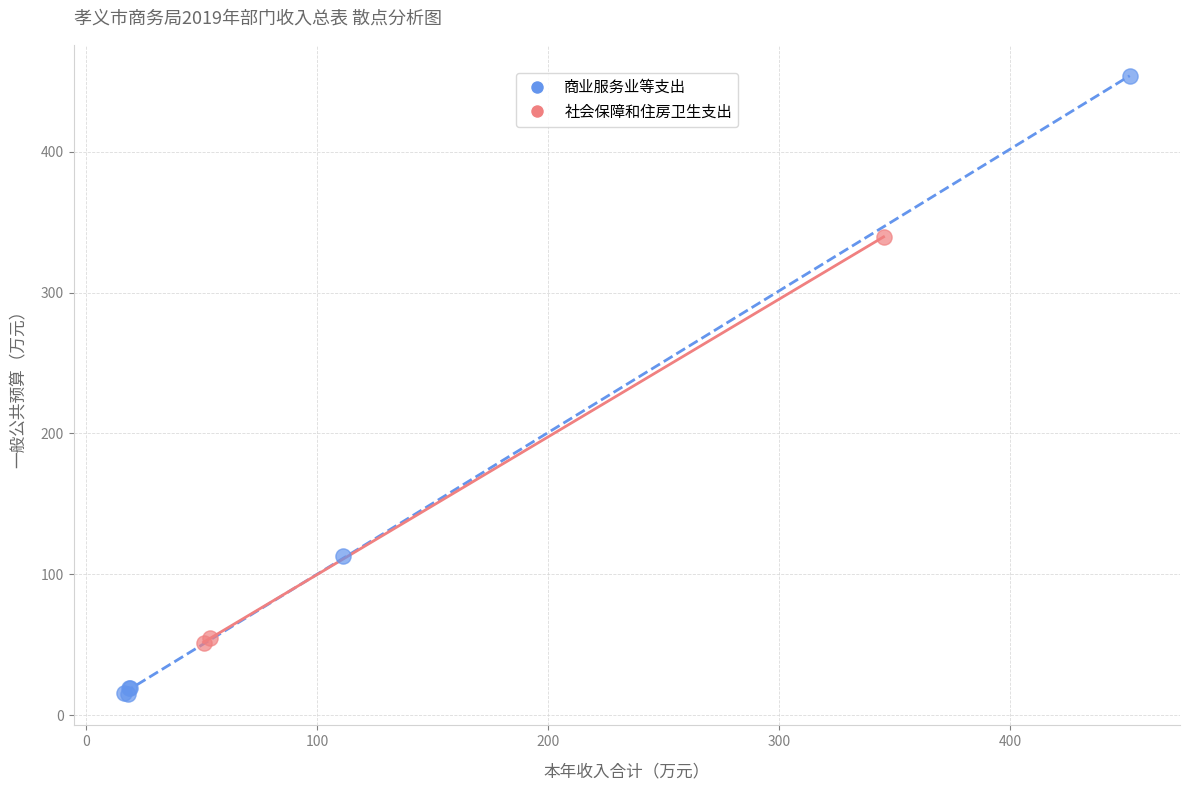

Which series contains the lowest Y value?

商业服务业等支出